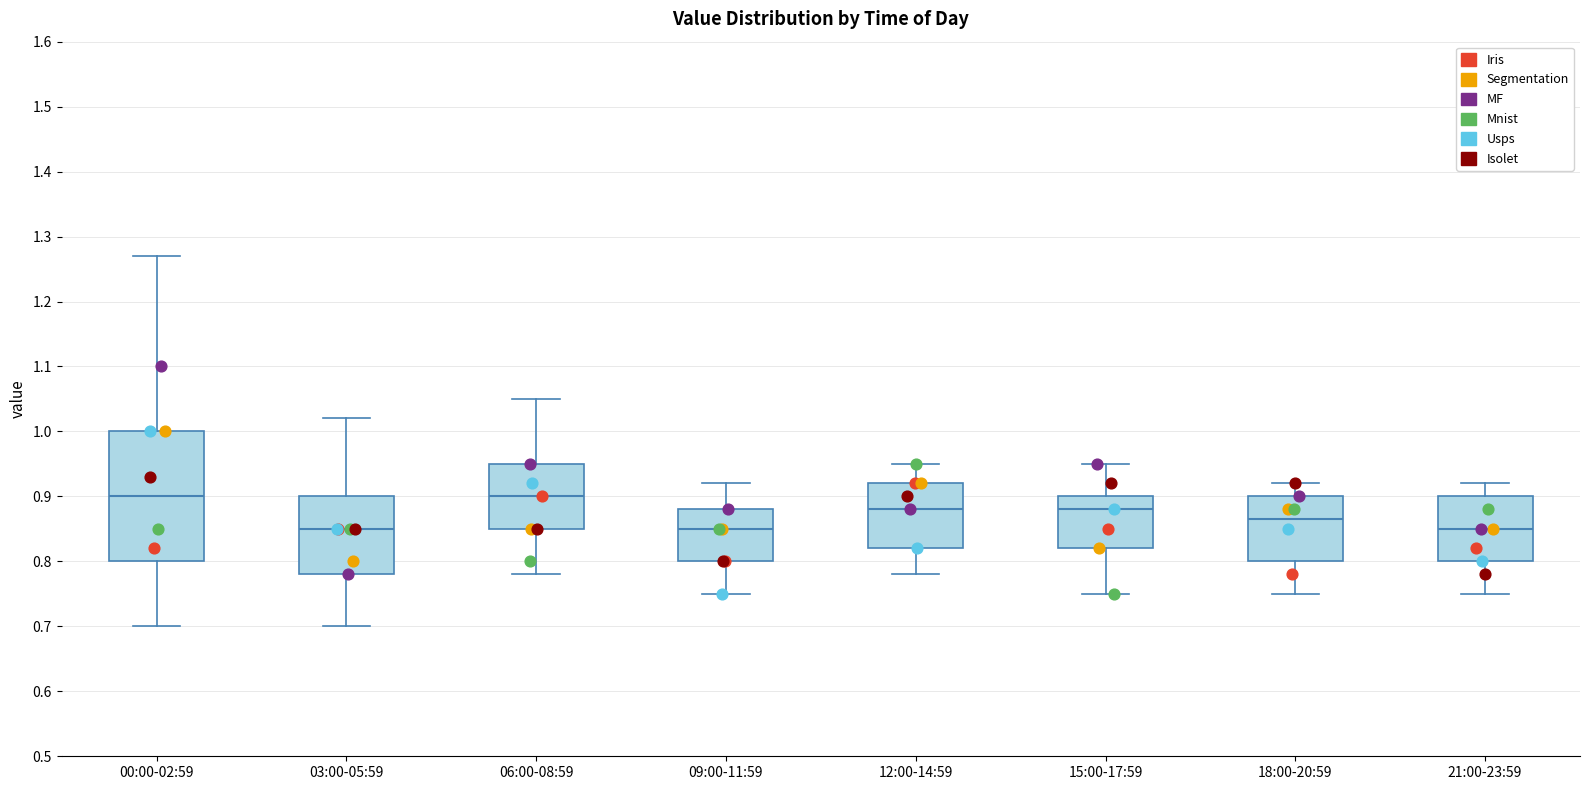

Reading left to right, transcribe this box plot: for each box, give where its median line is, the range the box spans, and where its two whiskers end, as read against the y-axis. The values are not printed on the chart, so give them approximately, as read against the axis.

00:00-02:59: median 0.90, box 0.80 to 1.00, whiskers 0.70 to 1.27
03:00-05:59: median 0.85, box 0.78 to 0.90, whiskers 0.70 to 1.02
06:00-08:59: median 0.90, box 0.85 to 0.95, whiskers 0.78 to 1.05
09:00-11:59: median 0.85, box 0.80 to 0.88, whiskers 0.75 to 0.92
12:00-14:59: median 0.88, box 0.82 to 0.92, whiskers 0.78 to 0.95
15:00-17:59: median 0.88, box 0.82 to 0.90, whiskers 0.75 to 0.95
18:00-20:59: median 0.87, box 0.80 to 0.90, whiskers 0.75 to 0.92
21:00-23:59: median 0.85, box 0.80 to 0.90, whiskers 0.75 to 0.92